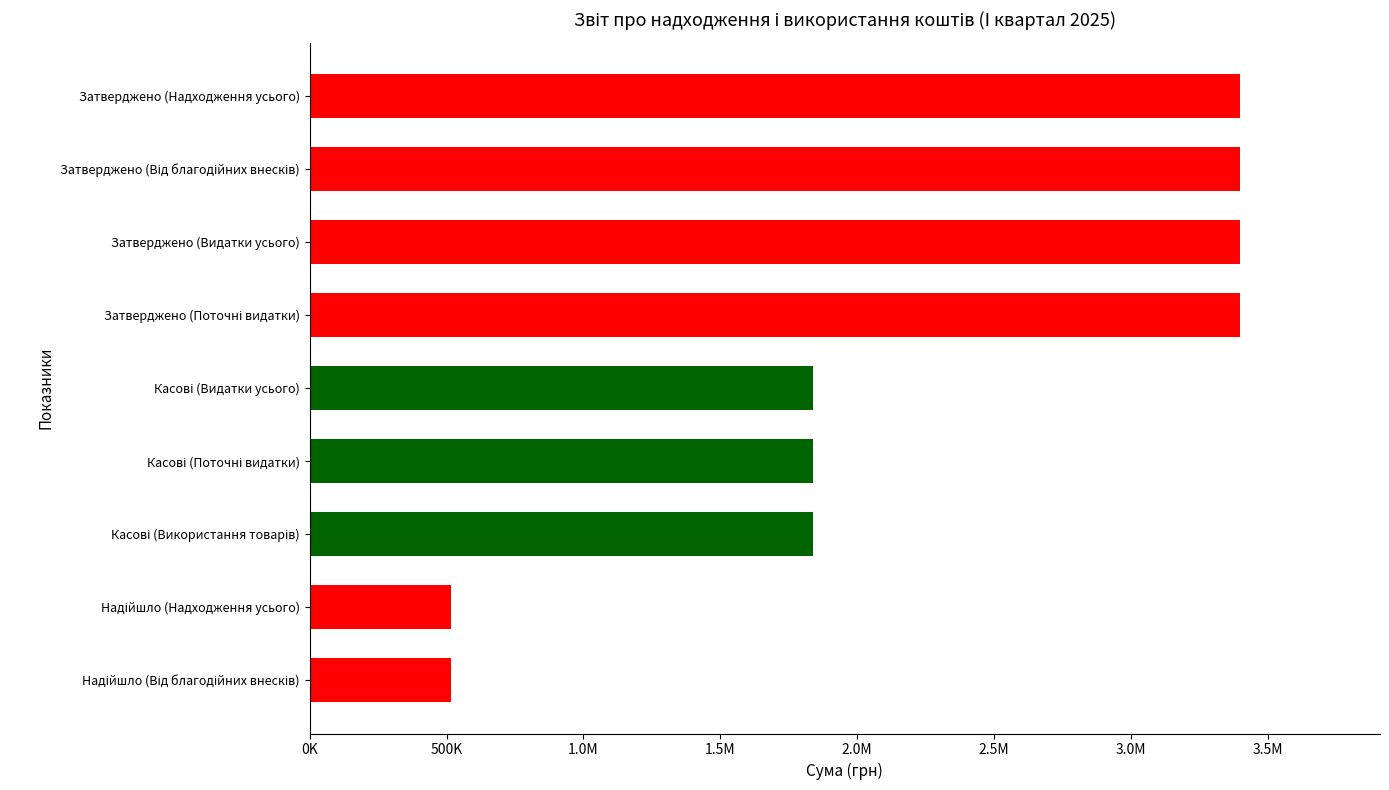

The chart shows a value of 746690.1 at Затверджено (Від благодійних внесків). True or false?

False